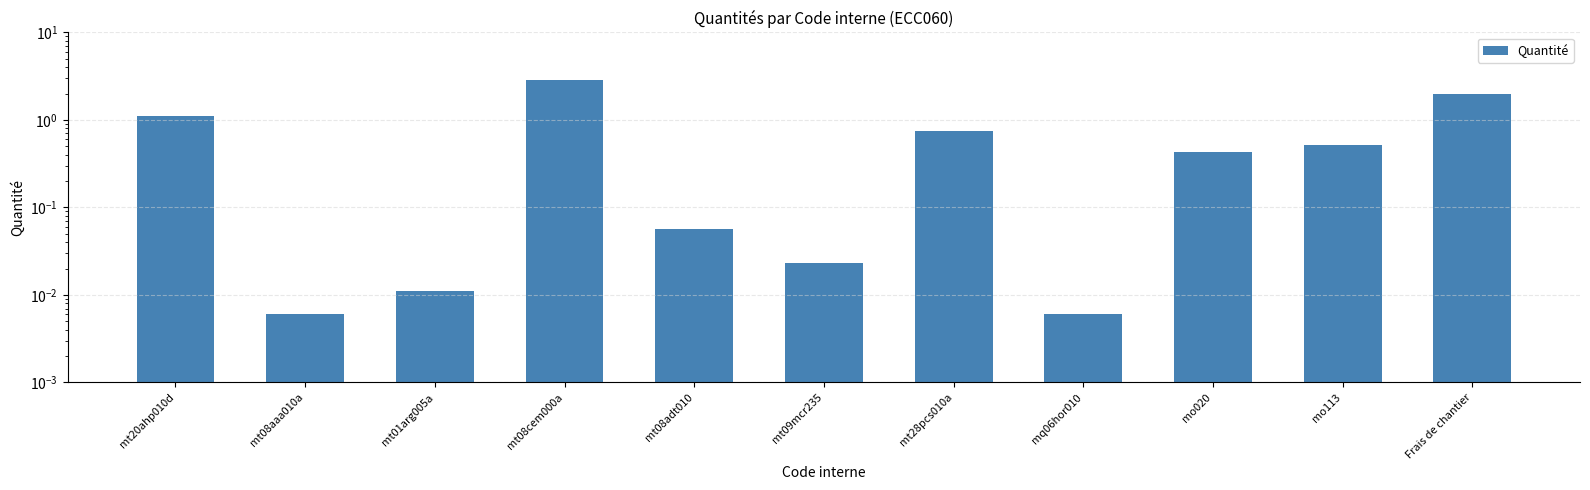

The chart shows a value of 2.9 at mt08cem000a. True or false?

True